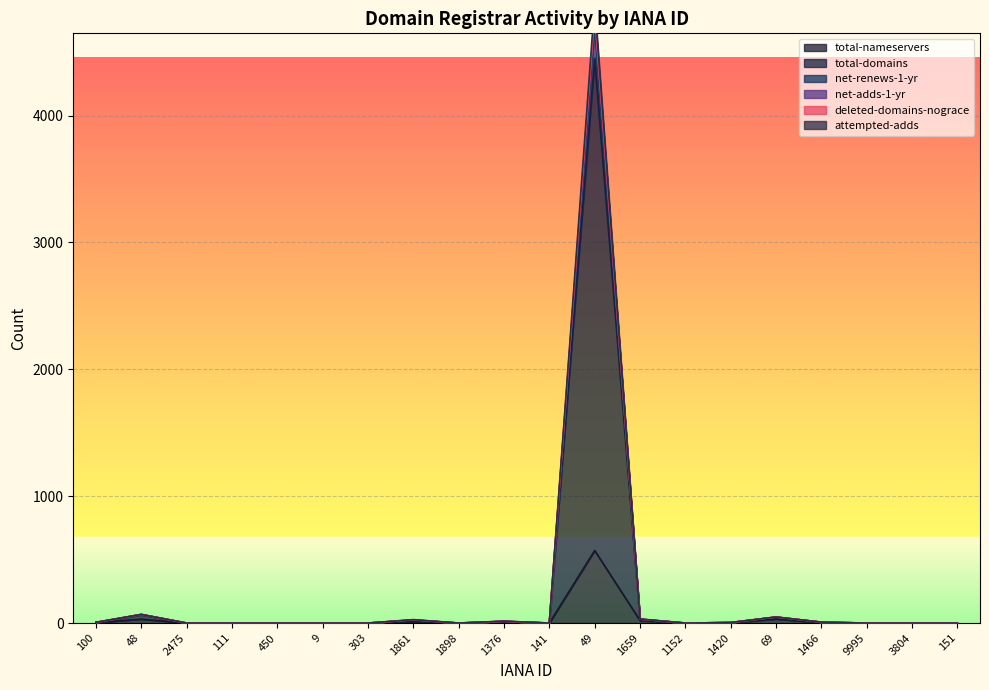

Reading left to right, what are all the values shown in this chart?

total-nameservers: 4	31	0	0	0	0	0	12	0	9	0	572	20	0	3	32	3	0	0	0
total-domains: 6	68	0	0	0	0	0	27	0	15	0	4885	32	0	4	48	7	0	0	0
net-renews-1-yr: 5	68	0	0	0	0	0	25	0	14	0	4773	31	0	4	47	7	0	0	0
net-adds-1-yr: 5	68	0	0	0	0	0	26	0	14	0	4811	31	0	4	48	7	0	0	0
deleted-domains-nograce: 5	65	0	0	0	0	0	23	0	13	0	4445	30	0	4	47	7	0	0	0
attempted-adds: 5	68	0	0	0	0	0	24	0	14	0	4706	30	0	4	47	7	0	0	0